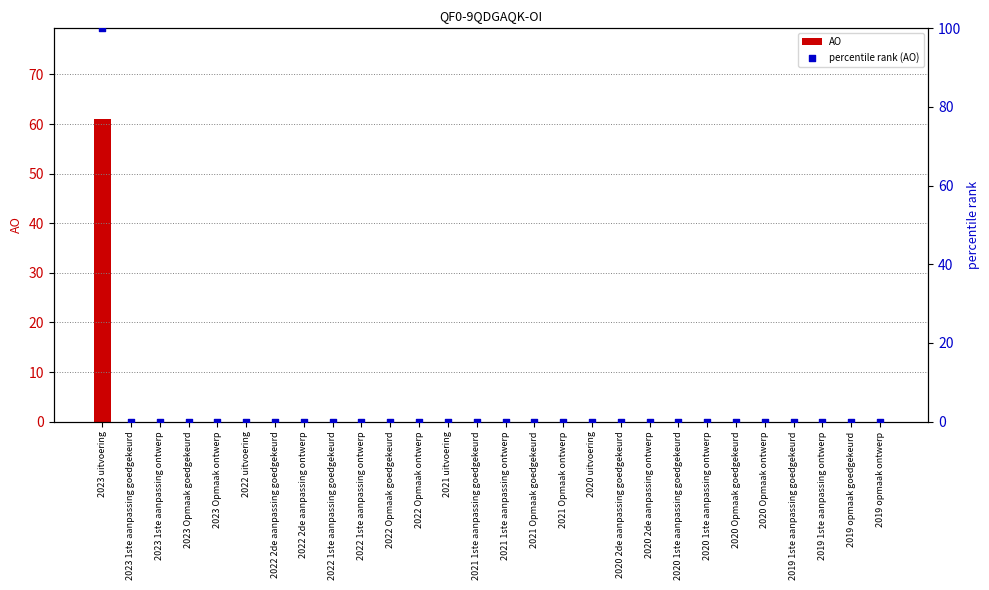

At how many categories does at least one series exceed 94?

1